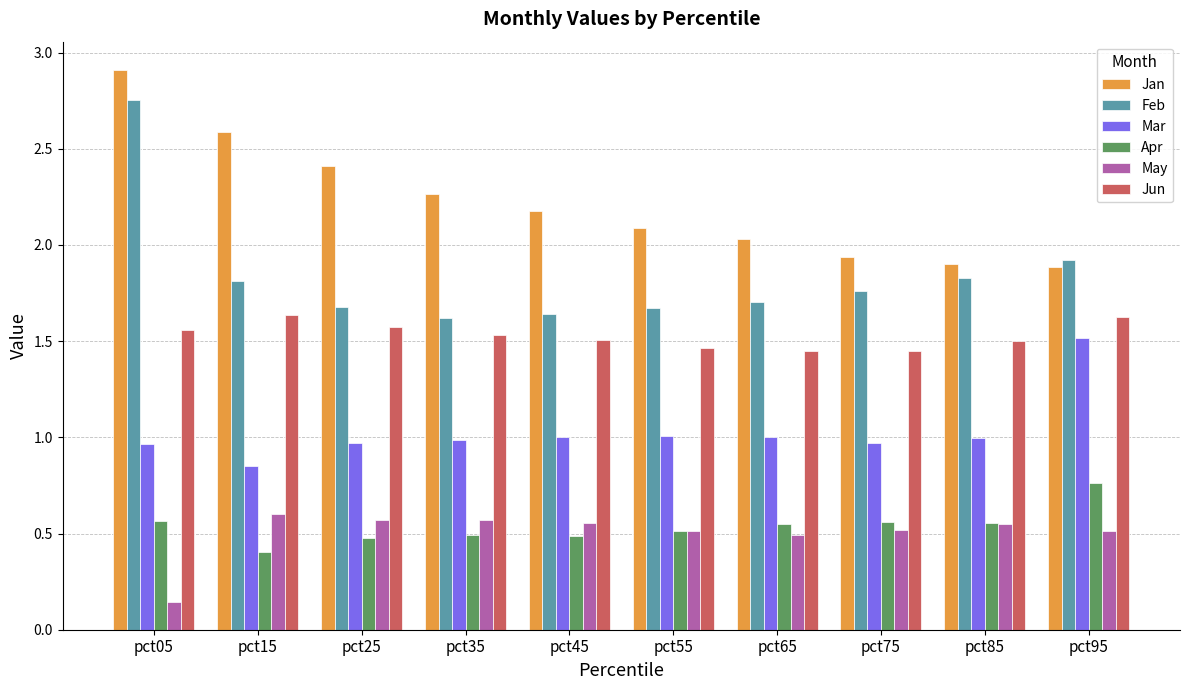

What is the spread (max minus min) of values at pct15?

2.2